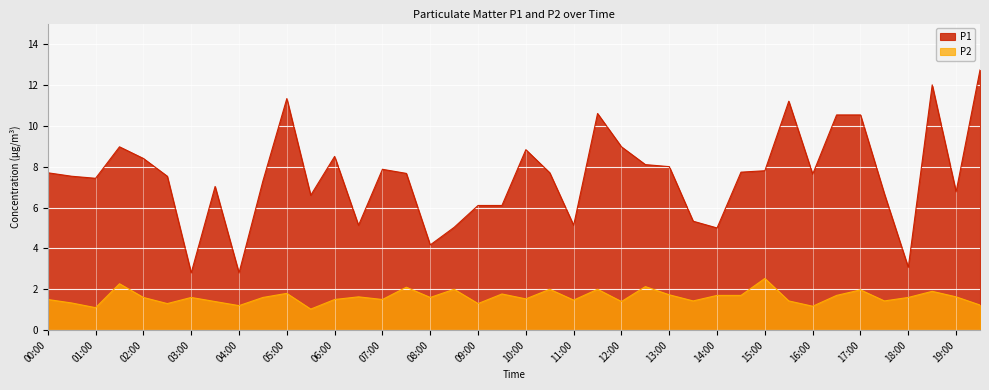

Between 13:30 and 18:30, which series saw the biggest shift?

P1